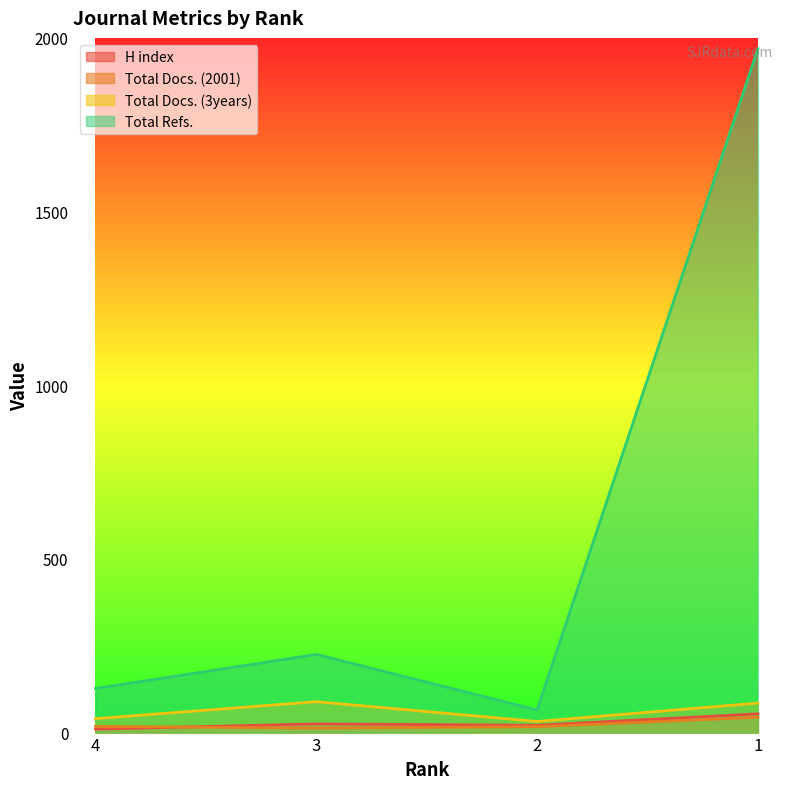

Is it true that Total Refs. equals 3361 at 1?

False